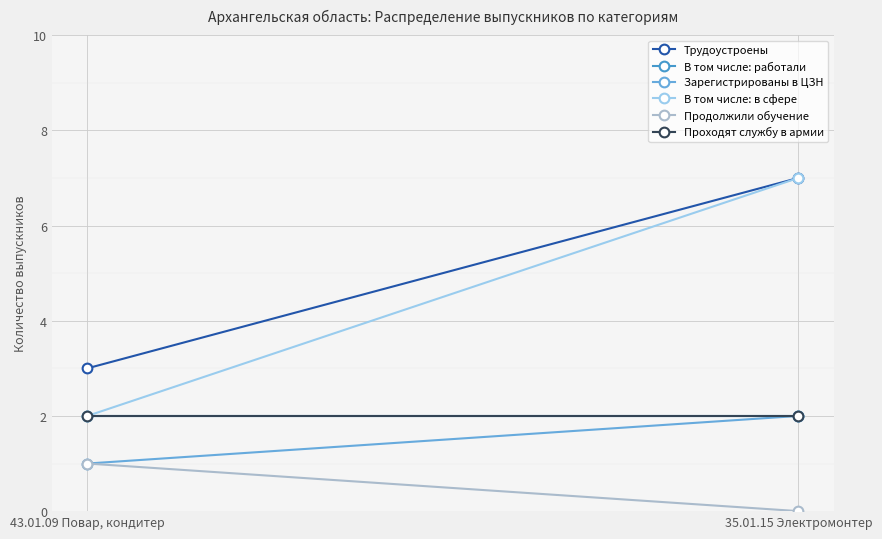

How many lines are shown in the chart?

6